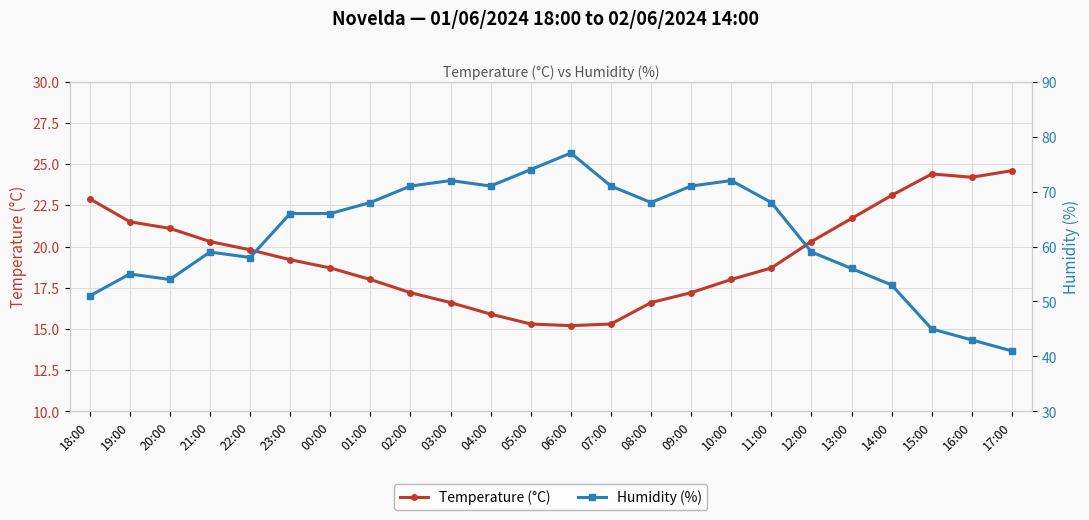

At which label does Temperature (°C) first exceed 19?

18:00